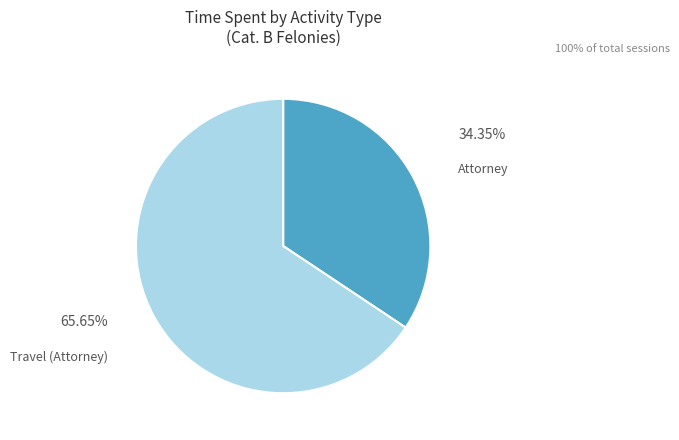

Which slice is the smallest?

Attorney